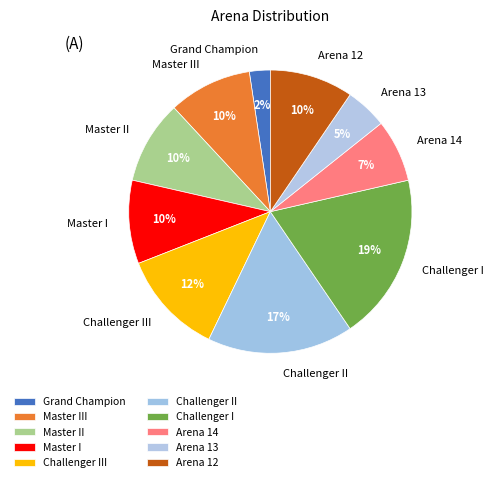

Is it true that Challenger II is 17% of the pie?

True